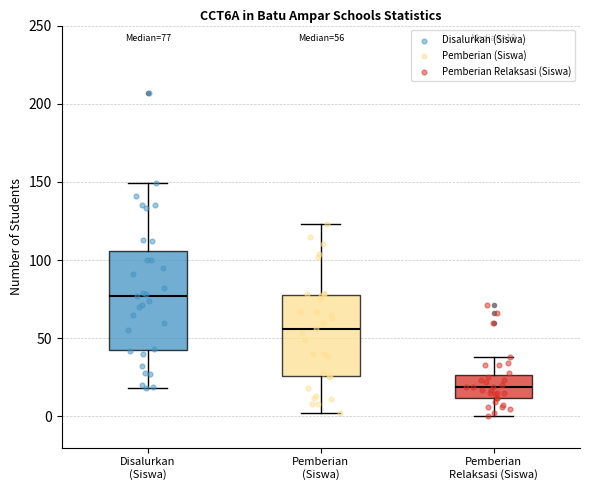

Which box's median line is the lowest?

Pemberian Relaksasi (Siswa)